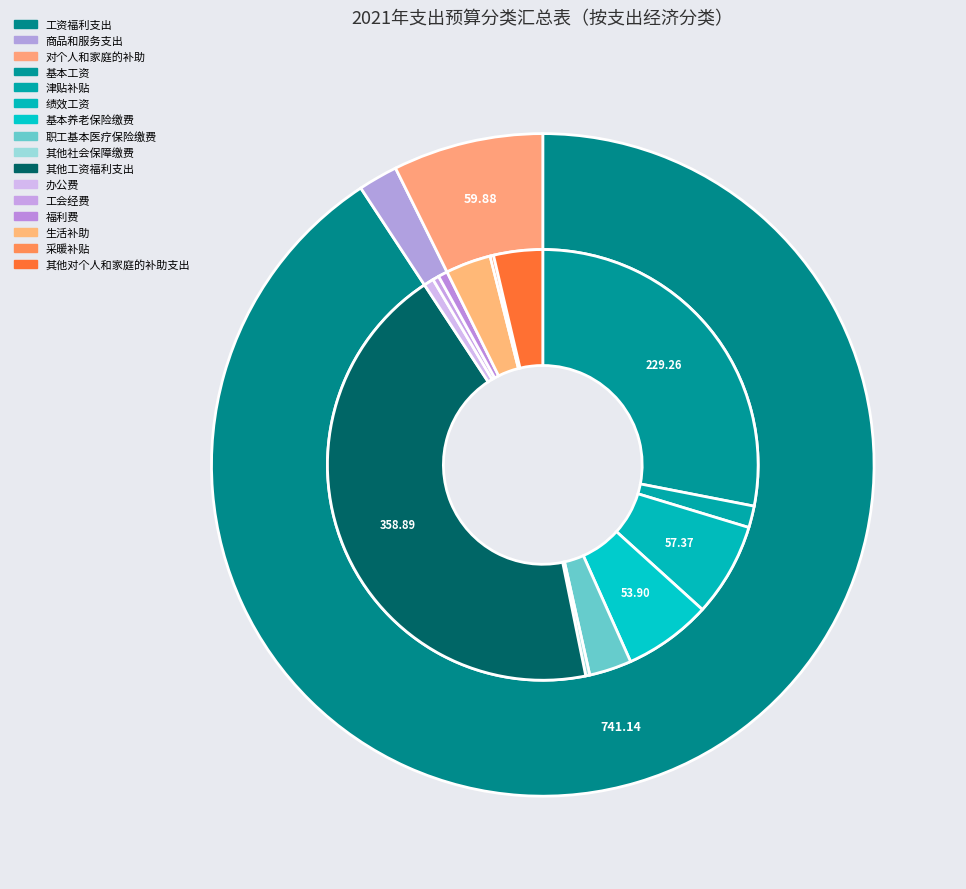

To the nearest percent, what is the difference between the largest and smallest slice percentages?

89%